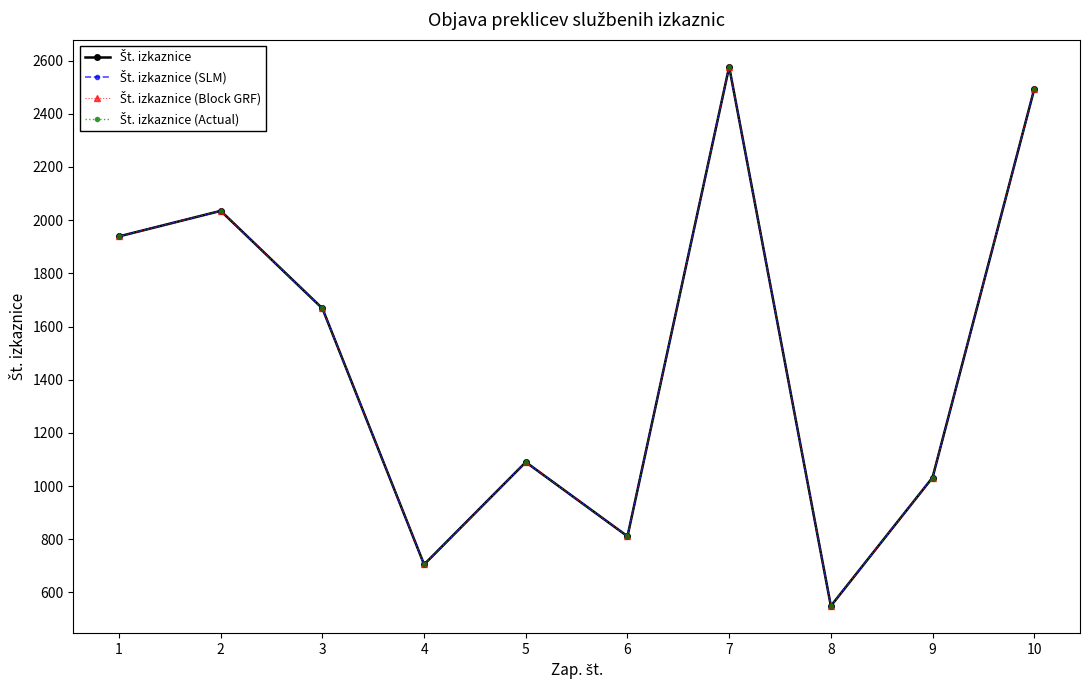

True or false: Št. izkaznice has a value of 2035 at 2.

True